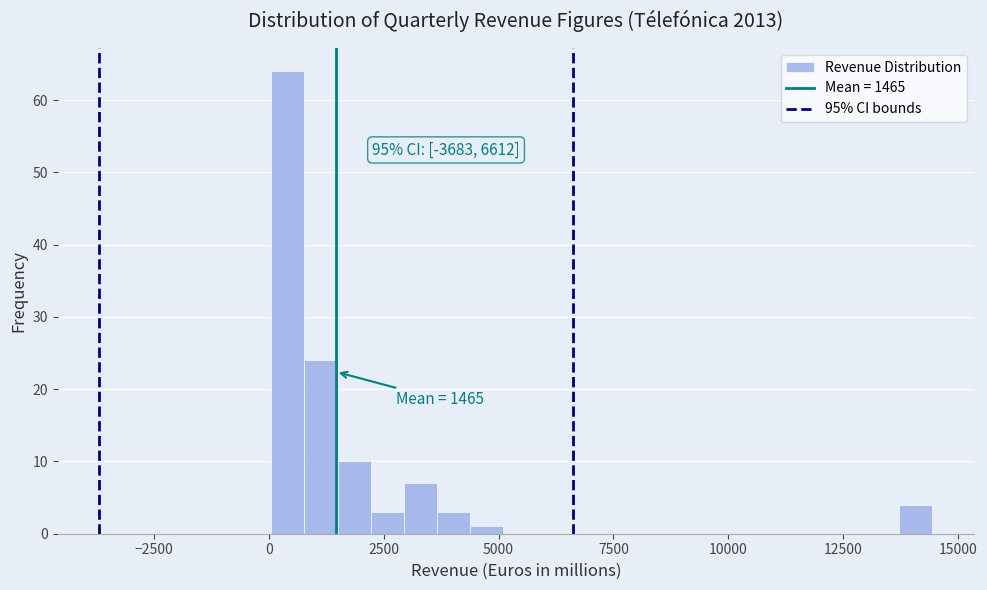

Around what value on the x-axis is the tallest bar? Give the approximate position of its centre, as read against the axis.

500